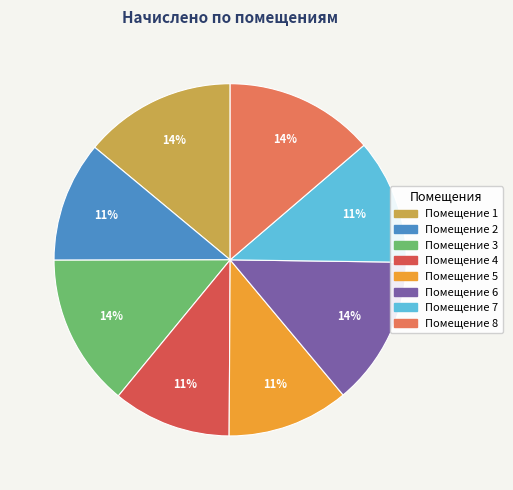

Is there a majority slice in this chart?

No